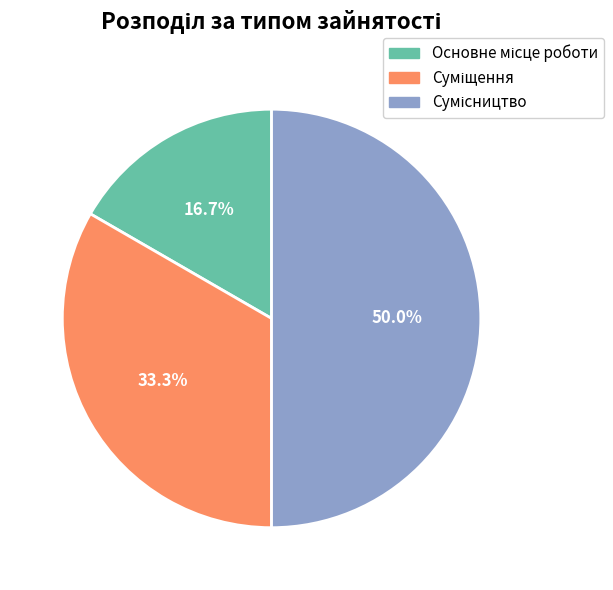

Is it true that Основне місце роботи is 17% of the pie?

True